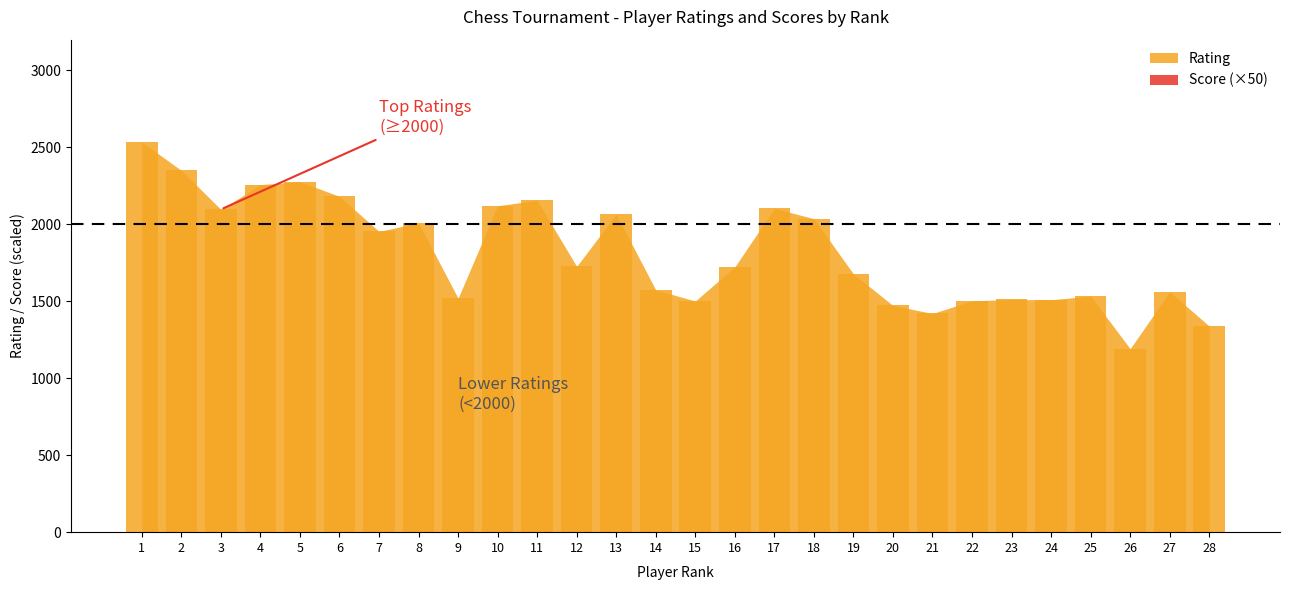

What is the value of the 25th bar from the left?

1534